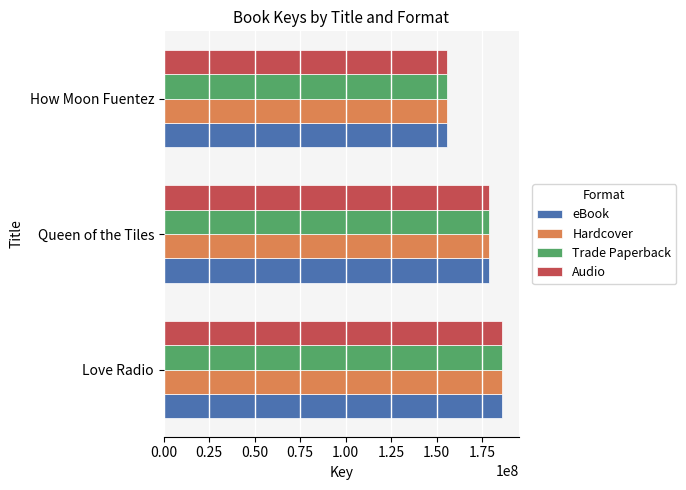

The eBook series shows 259169358 at How Moon Fuentez. True or false?

False